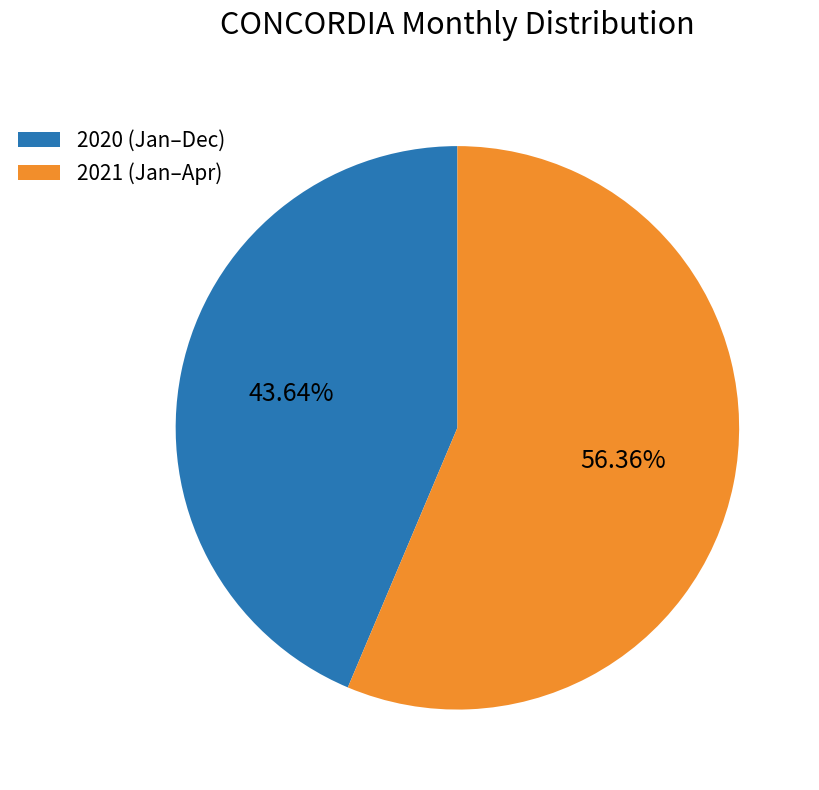

To the nearest percent, what is the average slice percentage?

50%